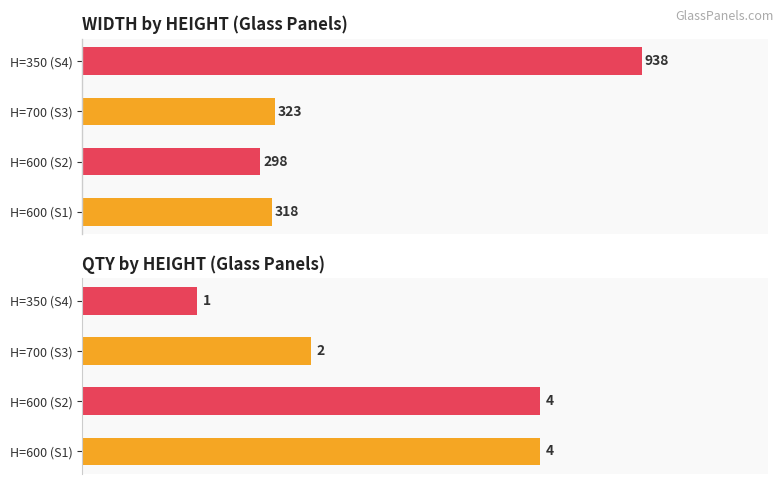

Are the bars grouped side by side (vs. stacked)?

Yes